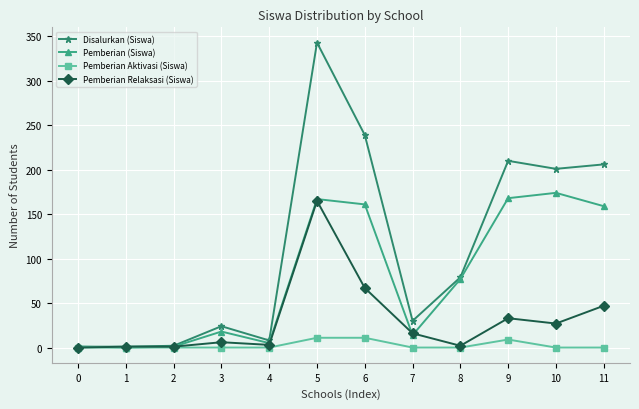

How many series are shown in this chart?

4